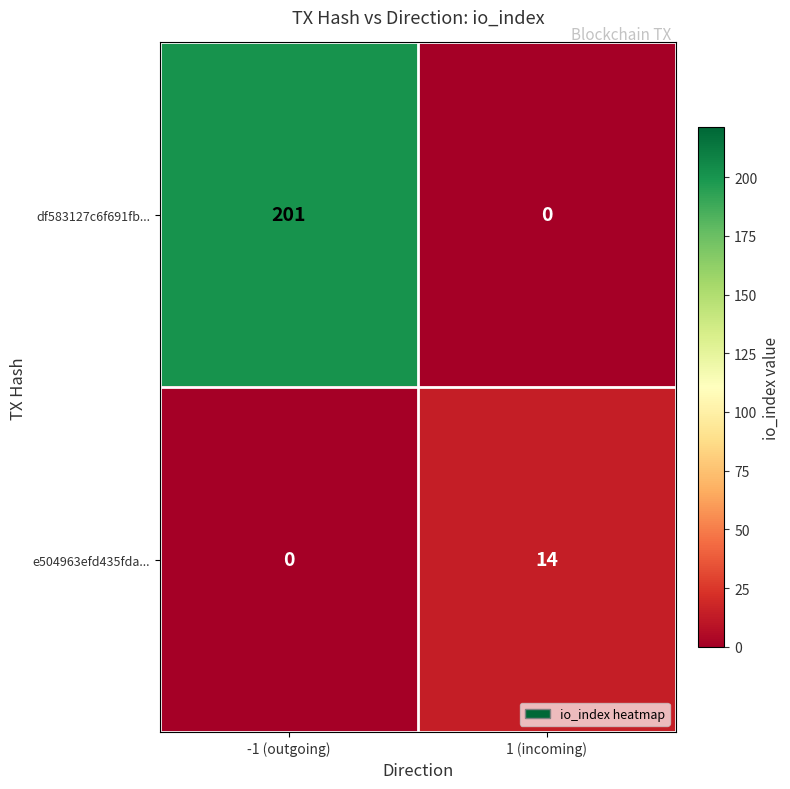

What is the total value across all series at 1 (incoming)?

14